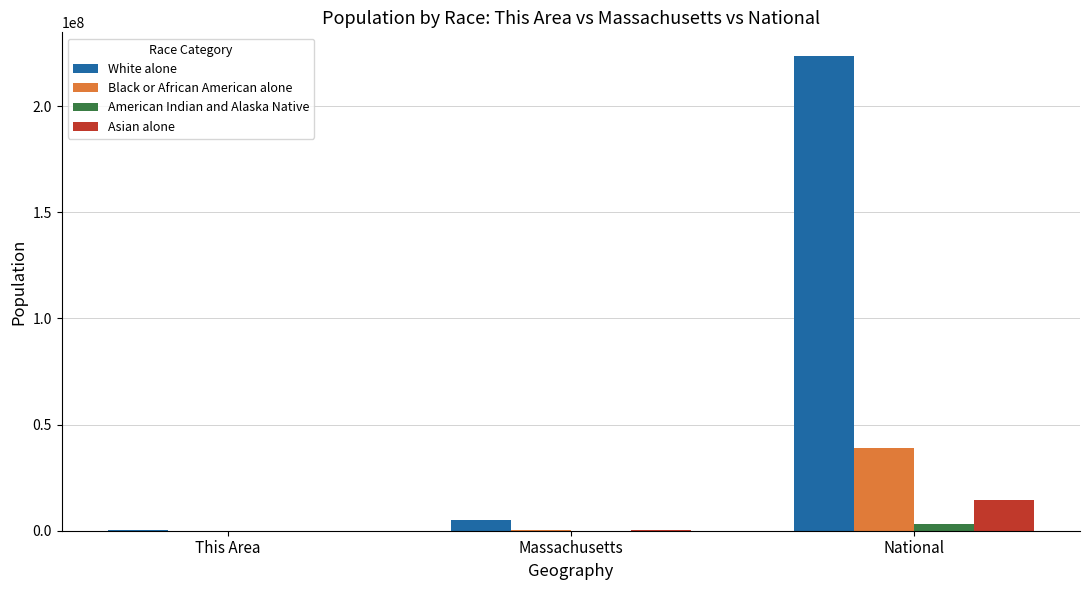

What is the maximum value shown in the chart?

223553265